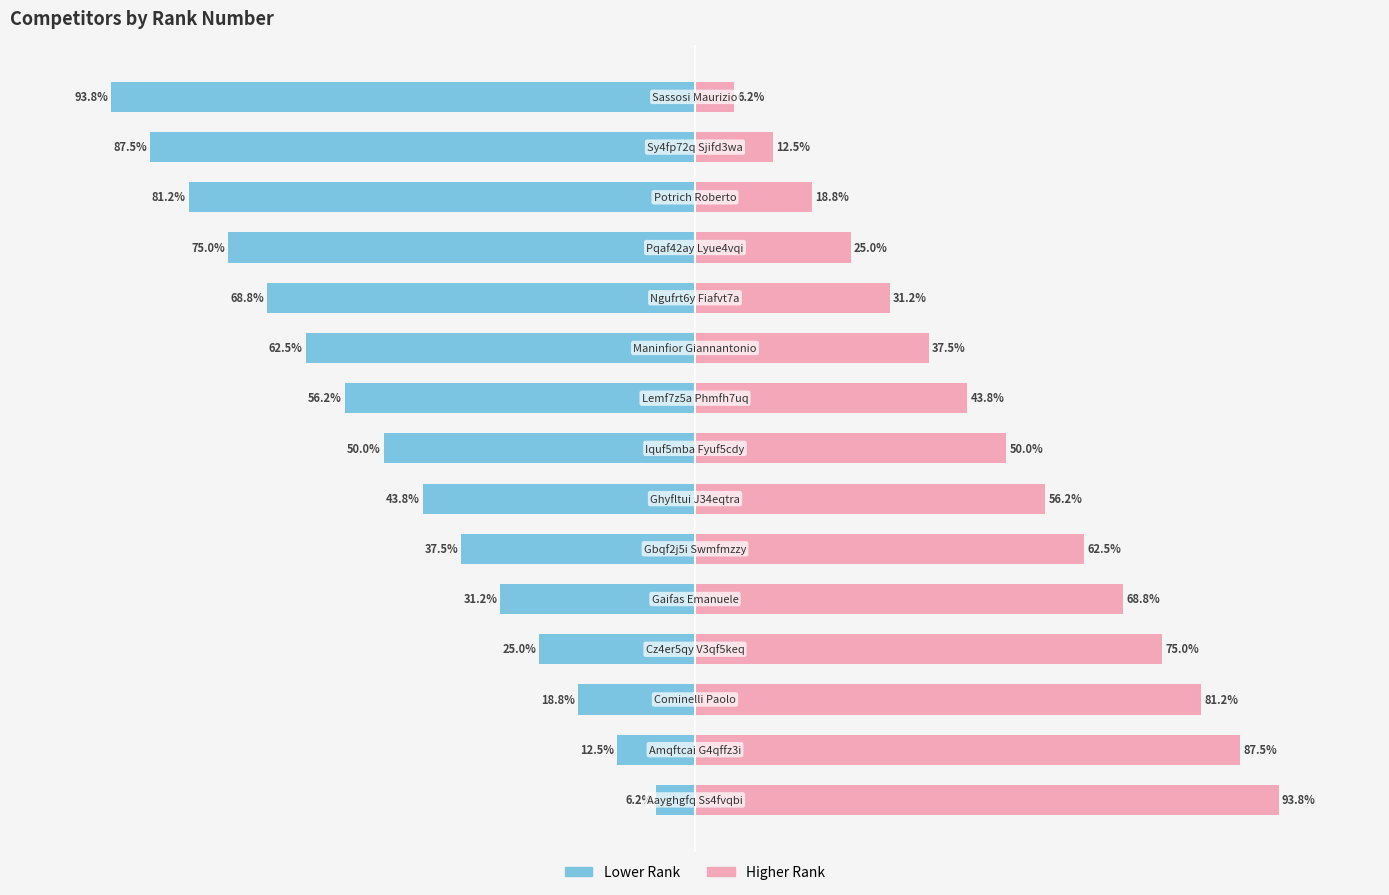

What is the difference between the second highest and minimum values in the Rank (Lower) series?

81.2